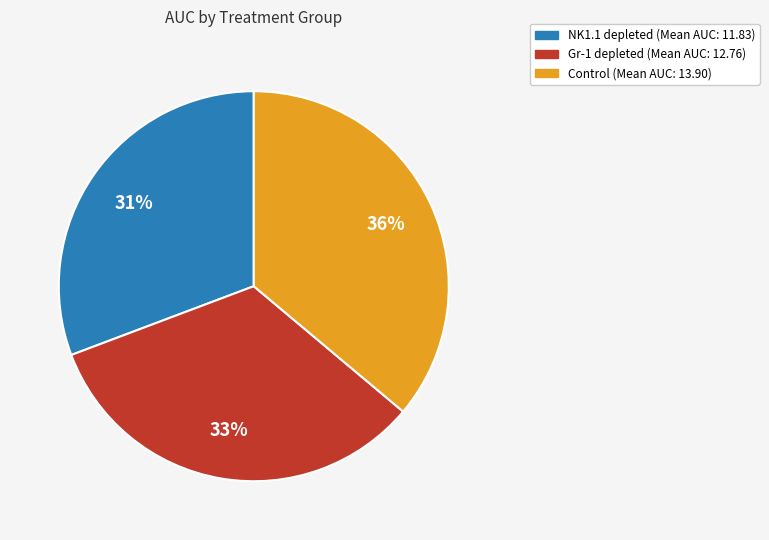

Rank the categories by value from highest to lowest.

Control, Gr-1 depleted, NK1.1 depleted